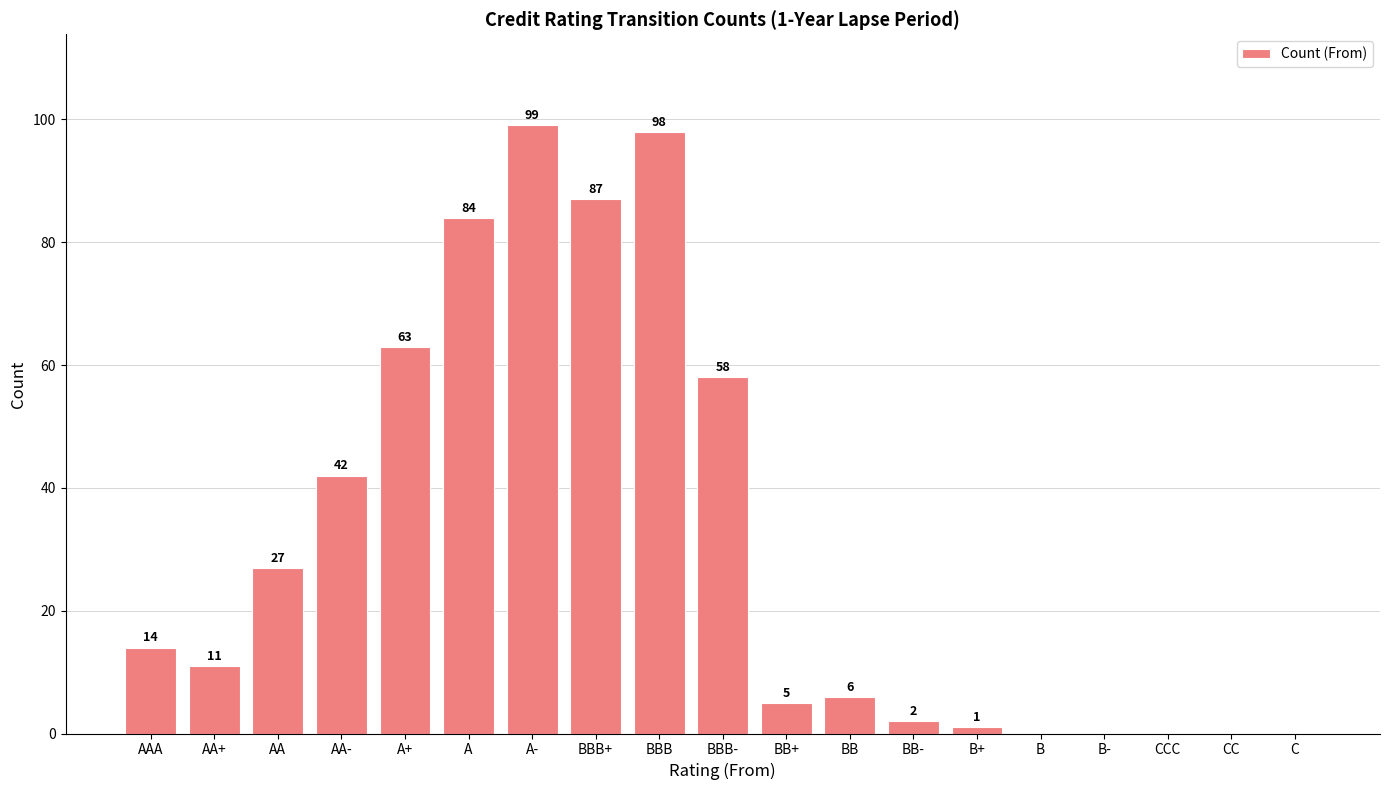

What is the difference between the values at CC and BBB?

98